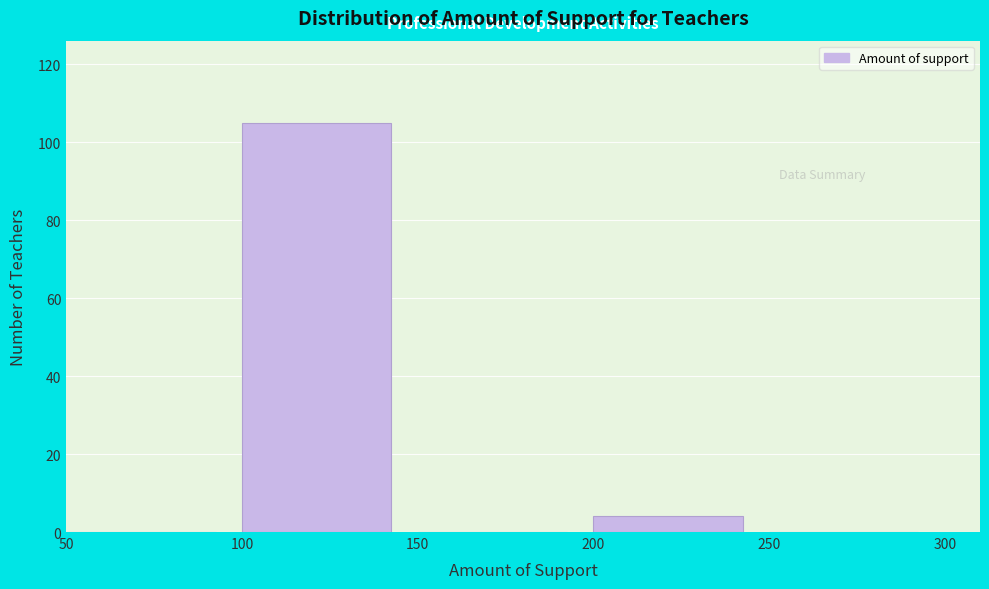

What is the height of the bar covering 100 to 150 on the x-axis? The values are not printed on the chart, so give them approximately, as read against the axis.

106